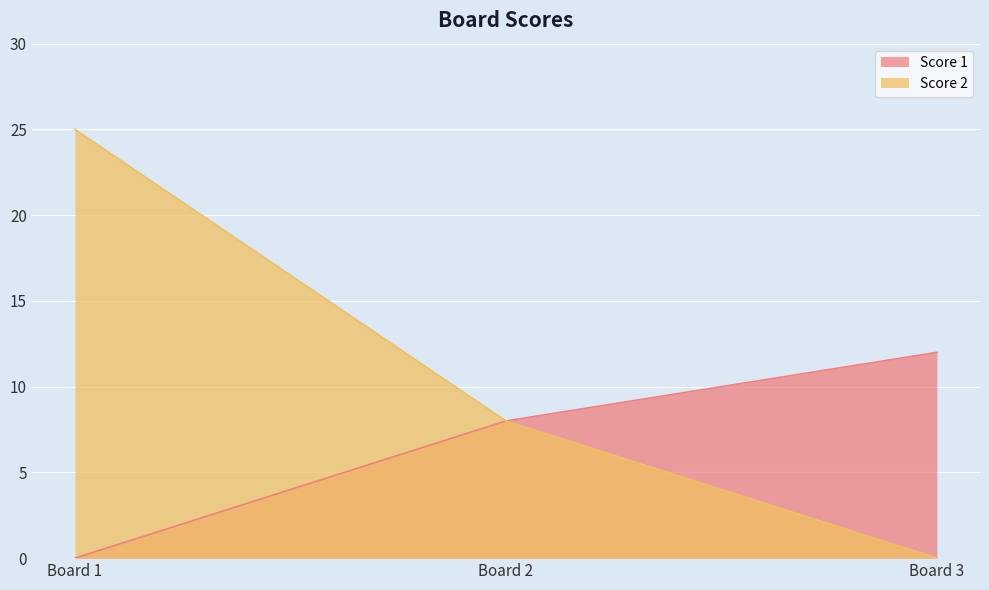

True or false: Score 2 has a value of 11 at Board 1.

False